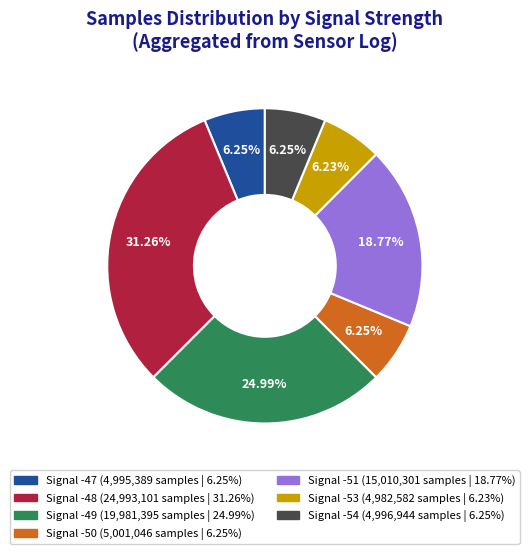

Is there any slice that represents more than half of the pie?

No